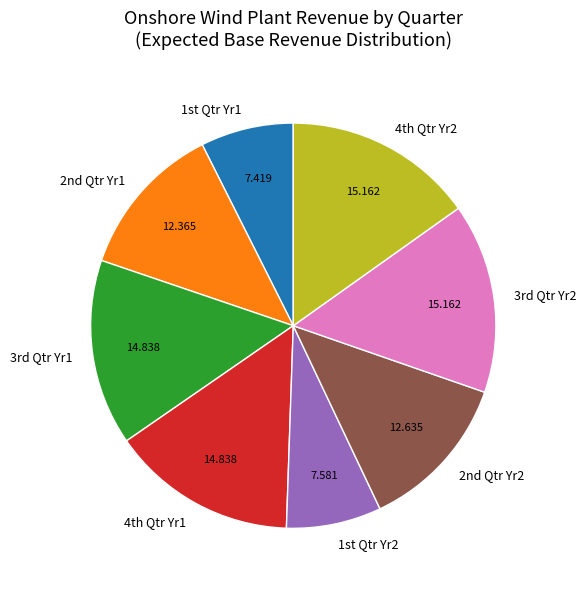

Is there a majority slice in this chart?

No